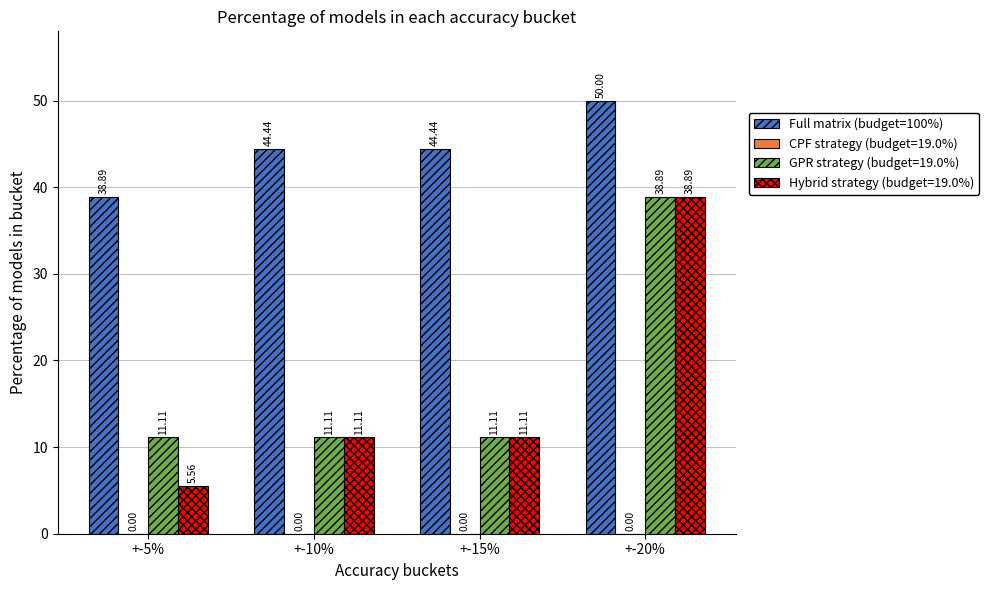

Which series has the widest spread of values?

Hybrid strategy (budget=19.0%)